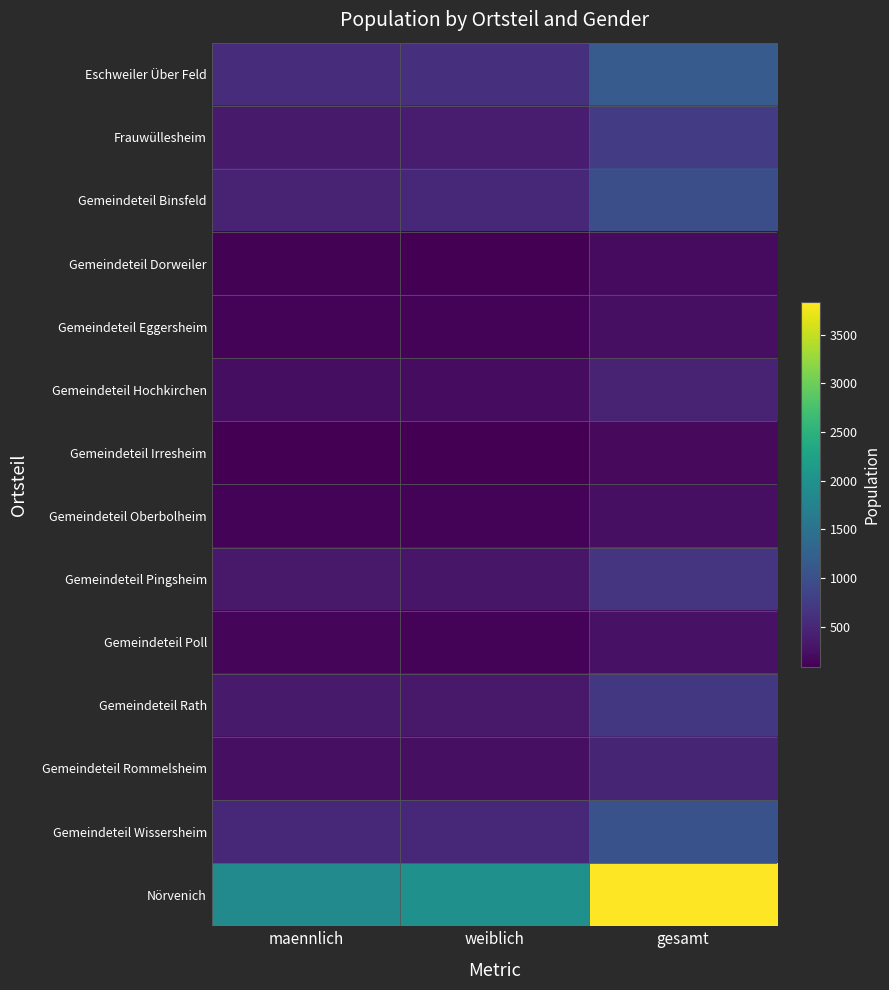

What is the spread (max minus min) of values at weiblich?

1882